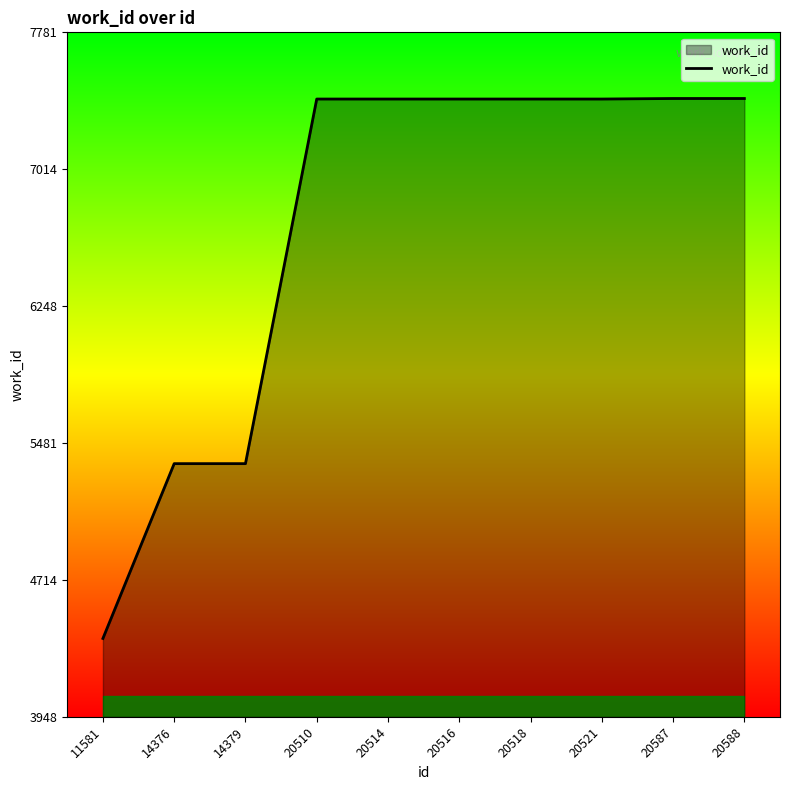

What is the change in value from 14376 to 20514?

+2042